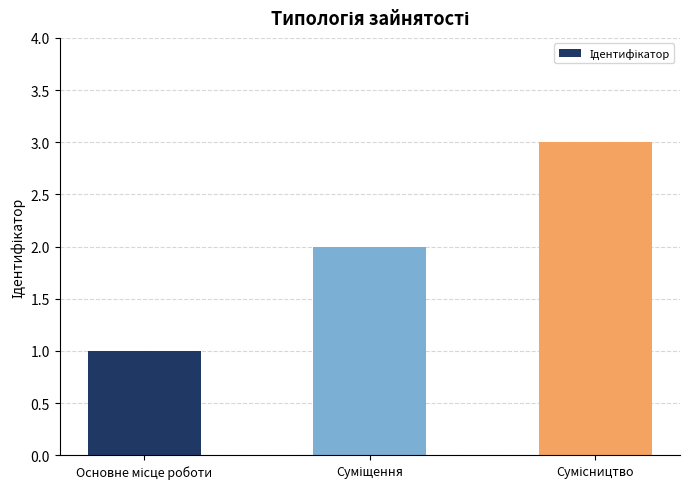

What is the maximum value shown in the chart?

3